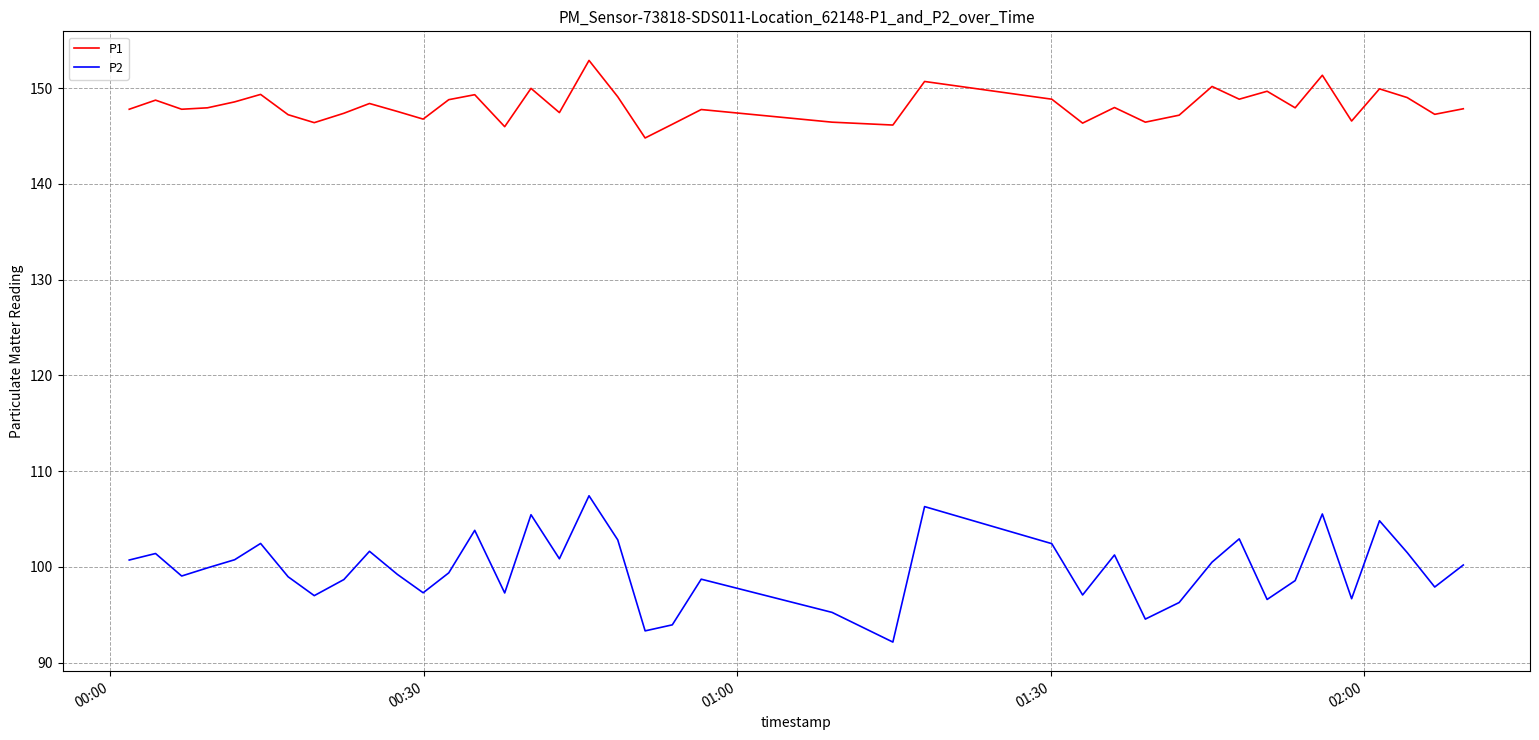

Rank the series by their maximum value, from lowest to highest.

P2, P1